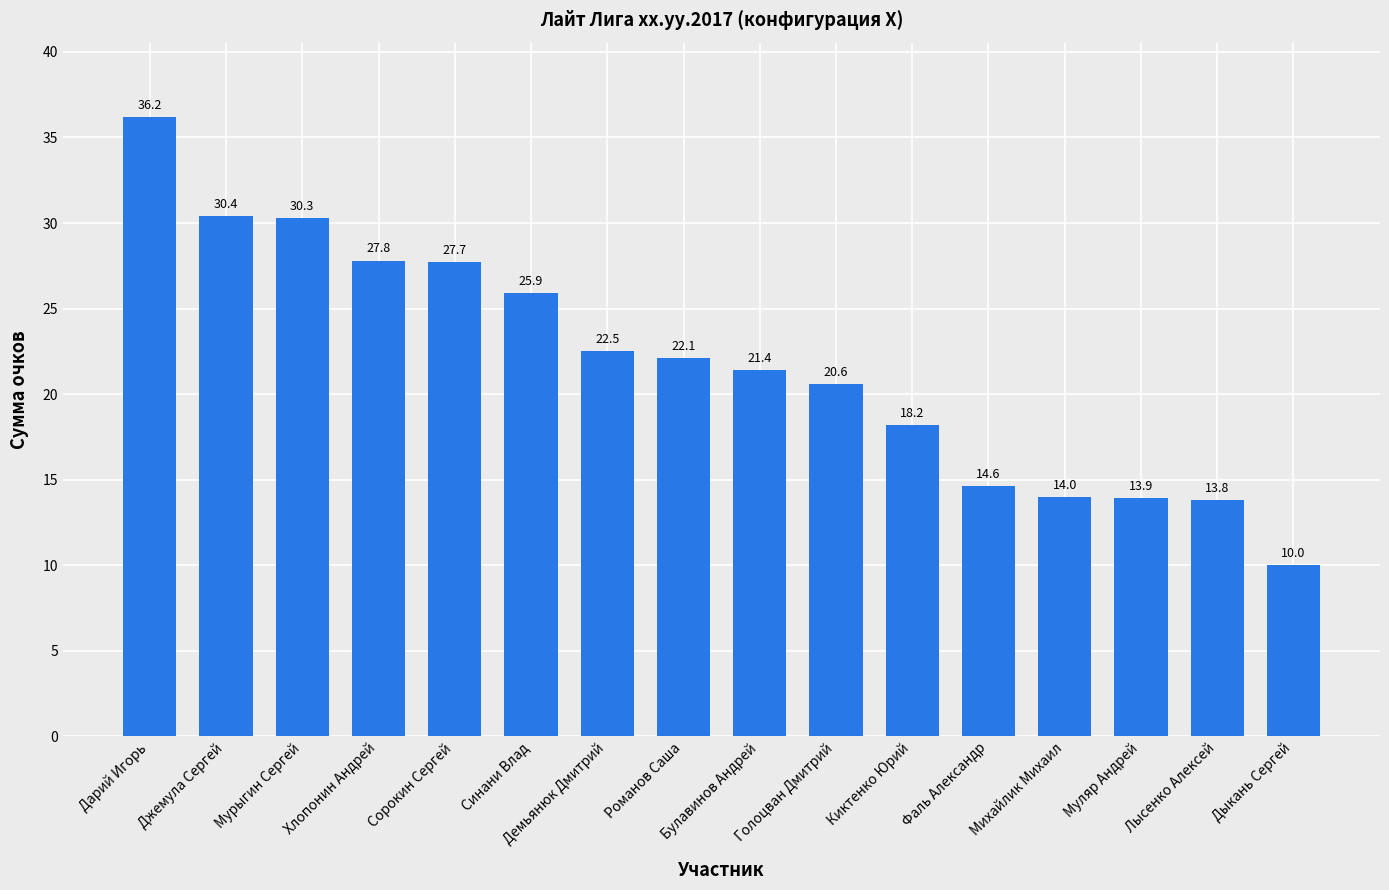

What is the minimum value shown in the chart?

10.0